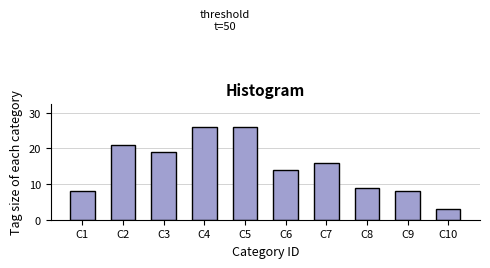

Reading left to right, what are all the values shown in this chart?

C1=8	C2=21	C3=19	C4=26	C5=26	C6=14	C7=16	C8=9	C9=8	C10=3